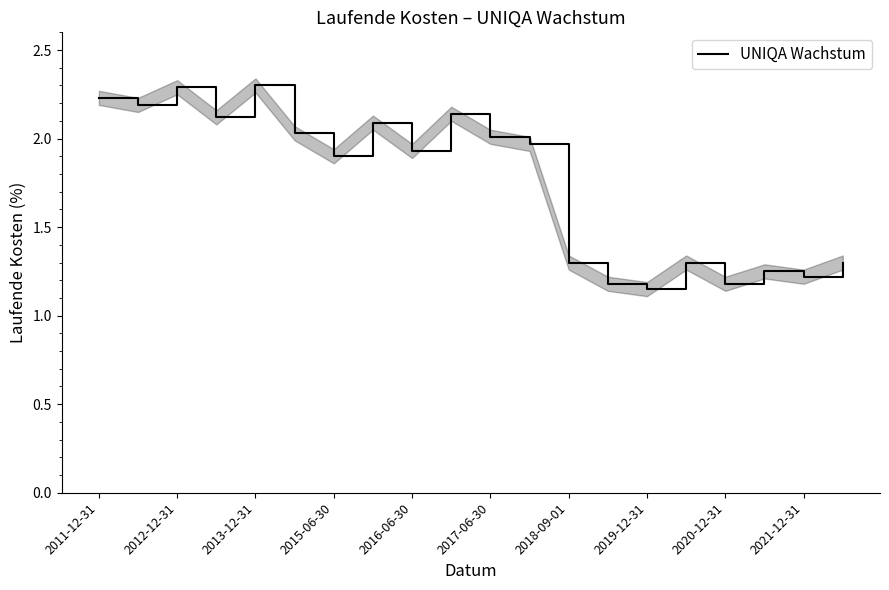

The value of UNIQA Wachstum at 2017-06-30 is 2.0. True or false?

True